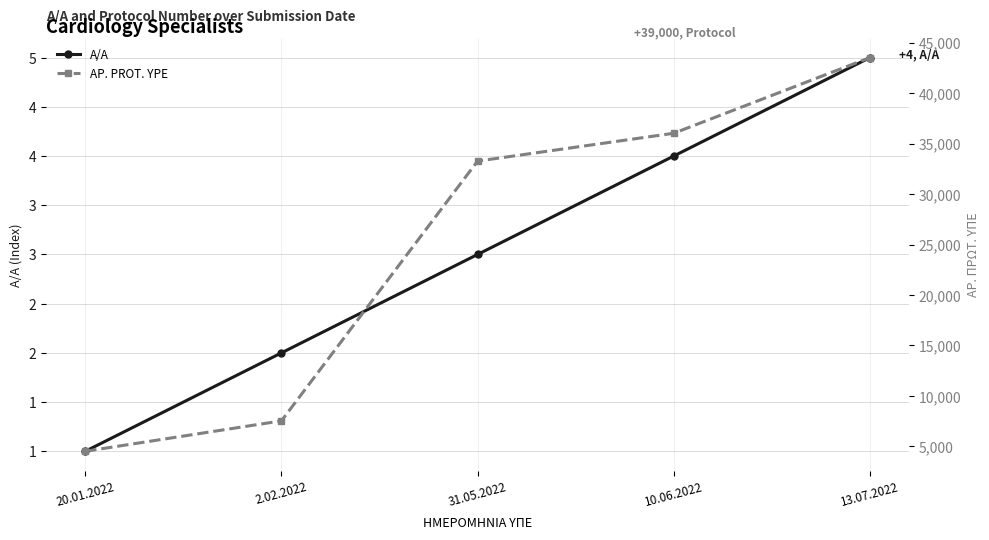

What is the difference between the AP. PROT. YPE values at 10.06.2022 and 2.02.2022?

28489